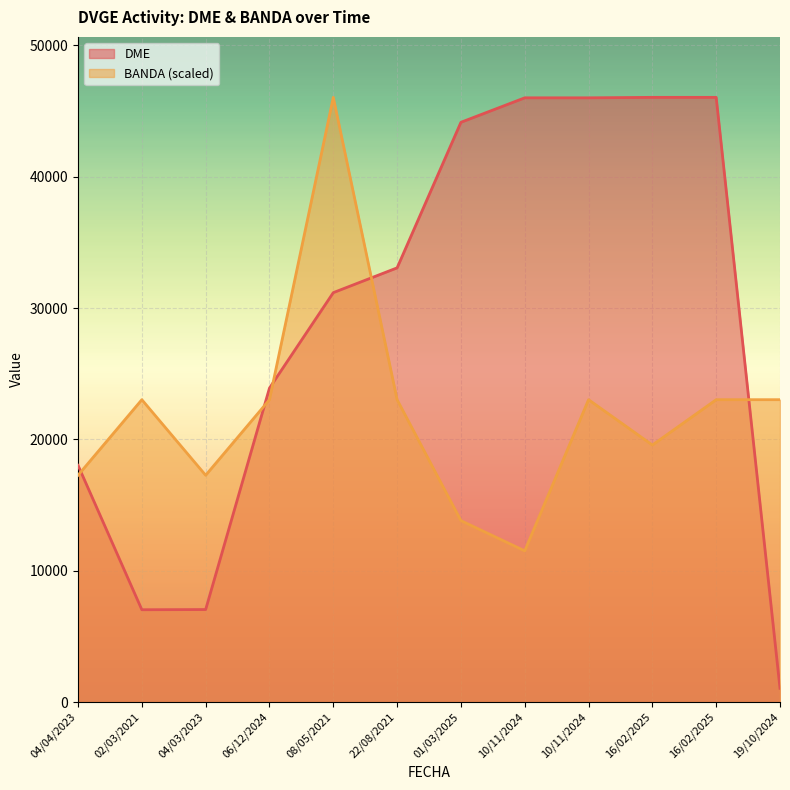

Does the chart display data point markers on the line(s)?

No